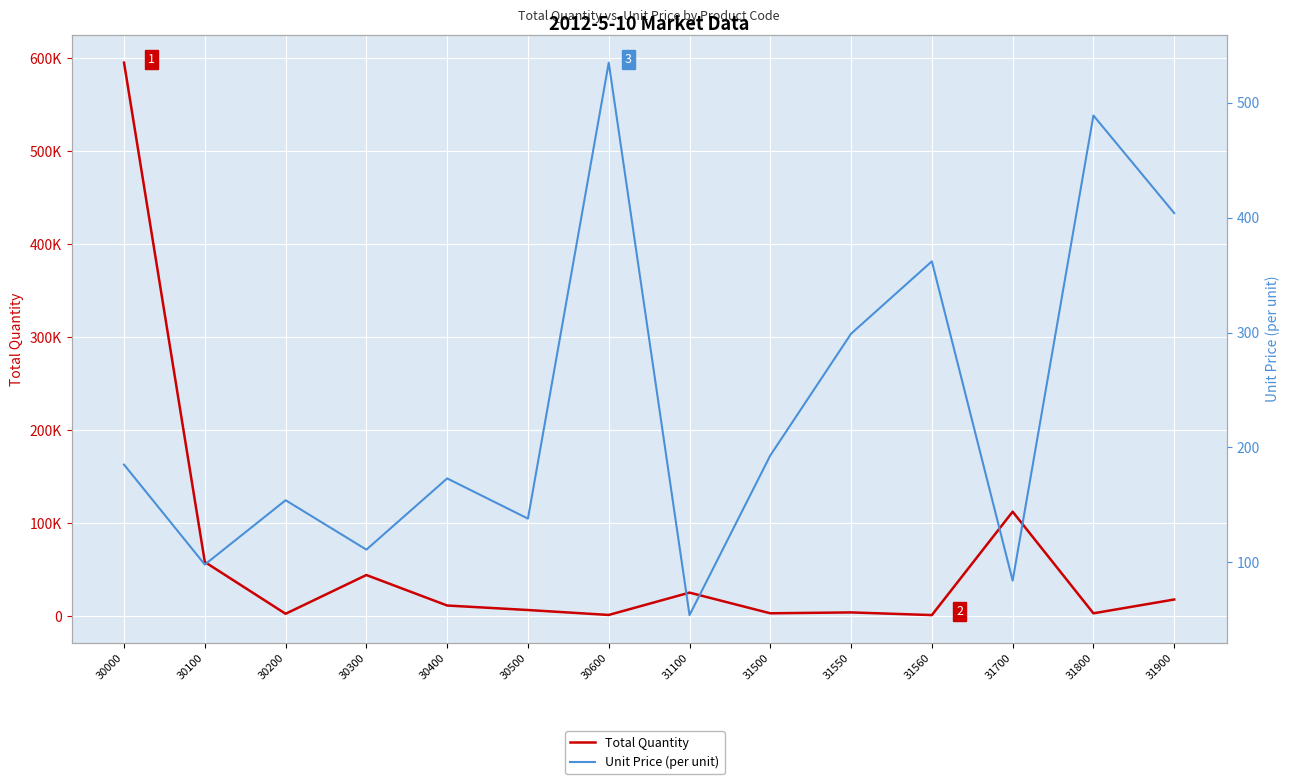

Is it true that Total Quantity equals 17971 at 30400?

False